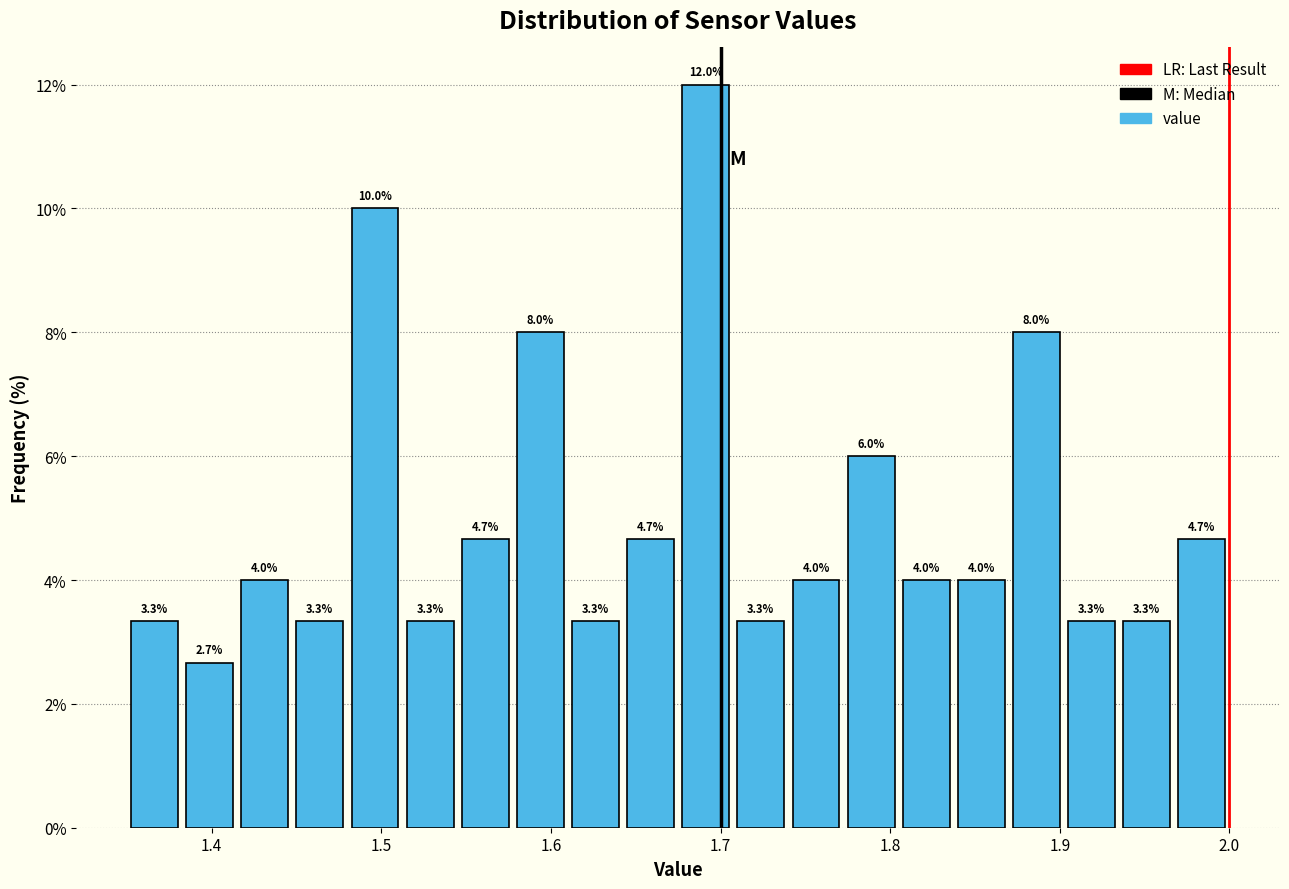

Around what value on the x-axis is the tallest bar? Give the approximate position of its centre, as read against the axis.

1.69